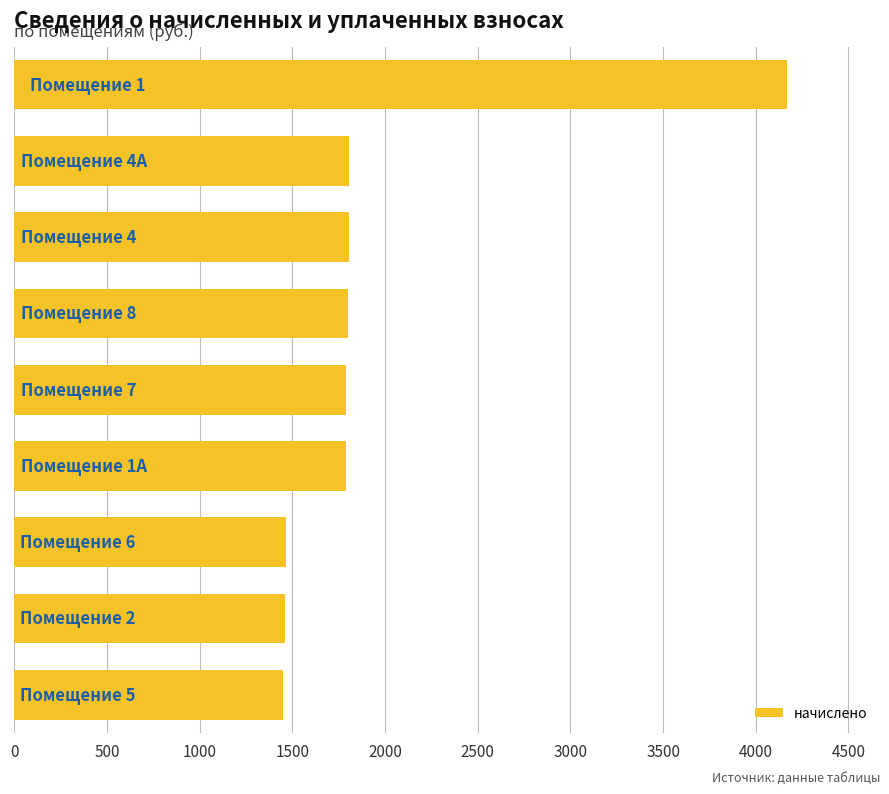

What is the value of the 7th bar from the top?

1467.7